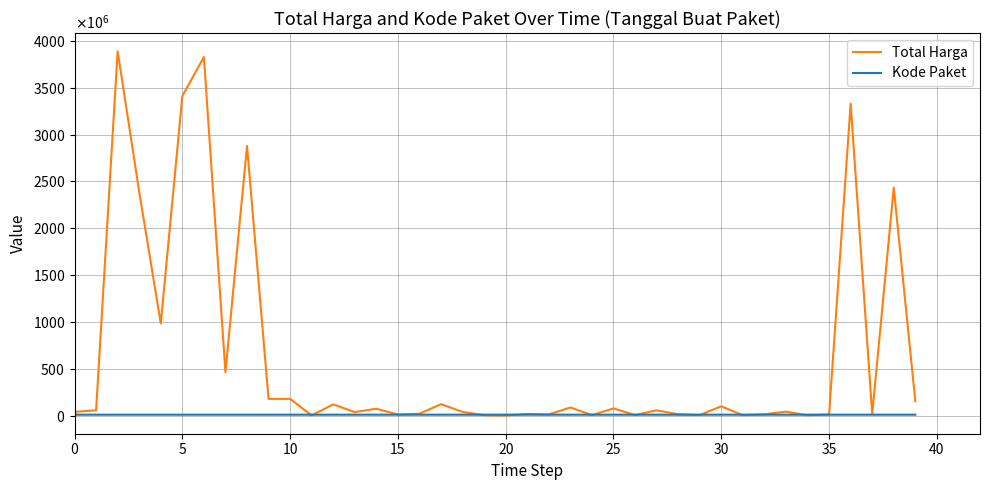

Is this an area chart (filled region under the line)?

No